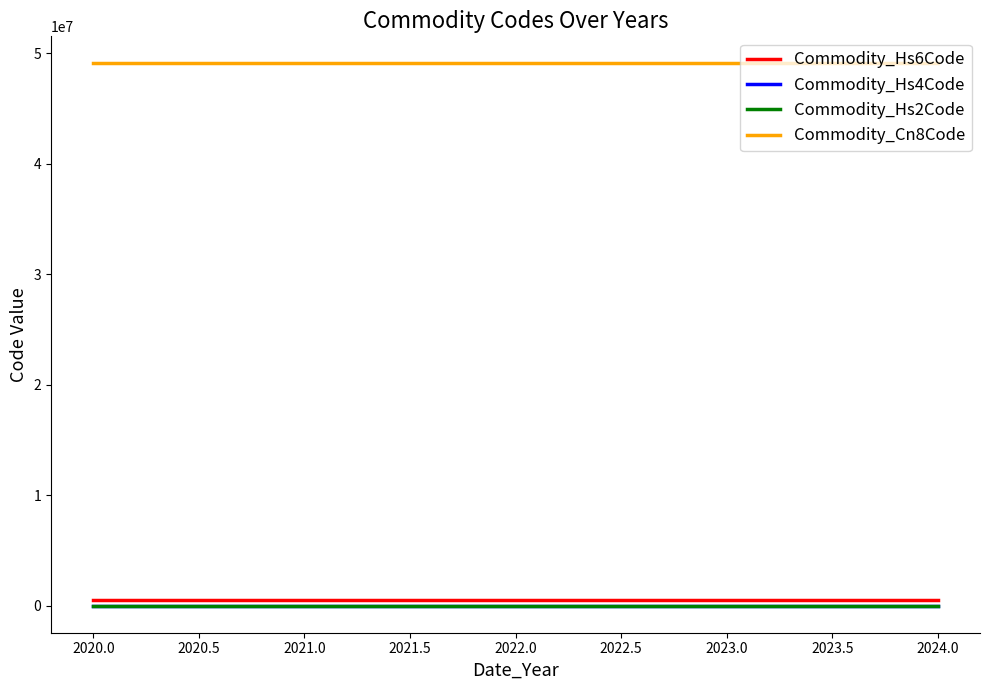

Which series has the largest range (max minus min)?

Commodity_Hs6Code